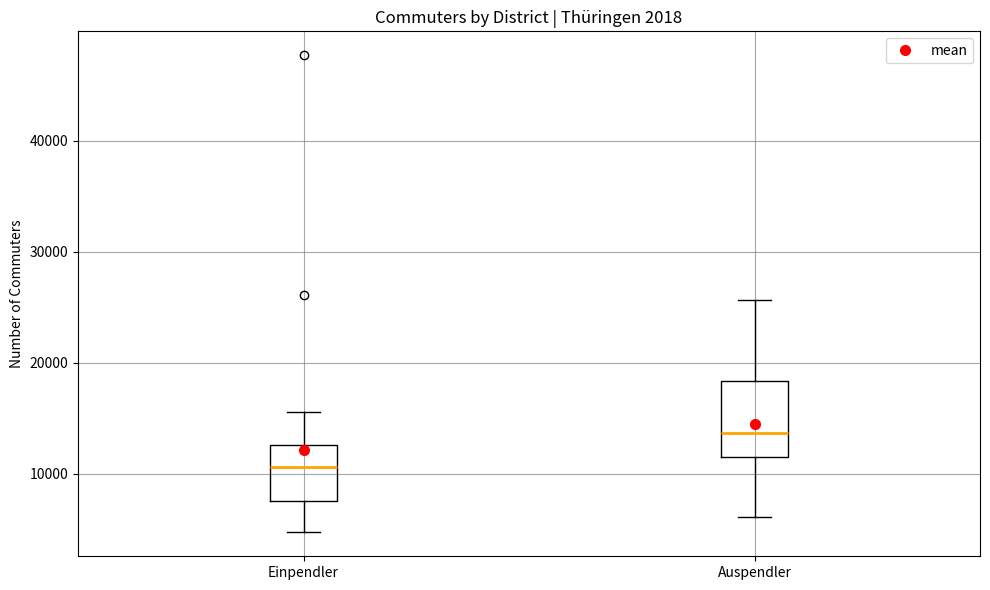

Which box's median line is the lowest?

Einpendler